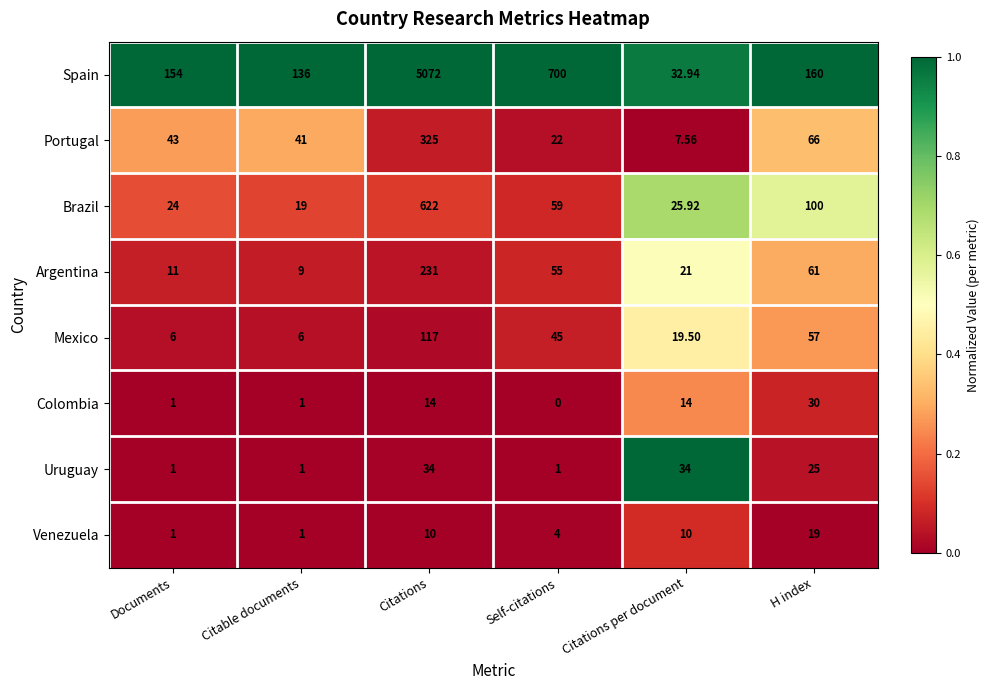

Count the number of categories in the chart.

6